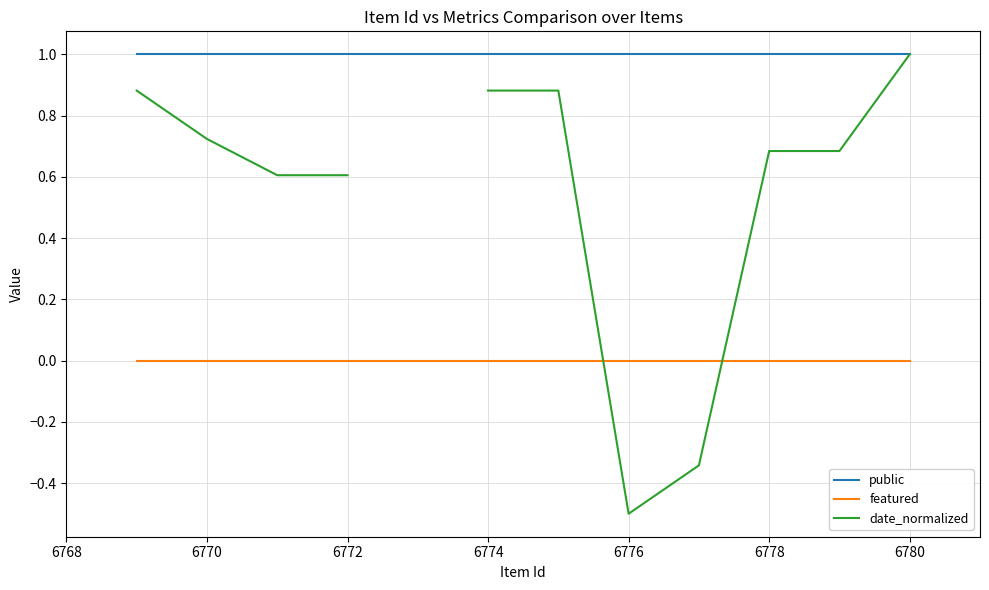

The featured series shows 0 at 6778. True or false?

True